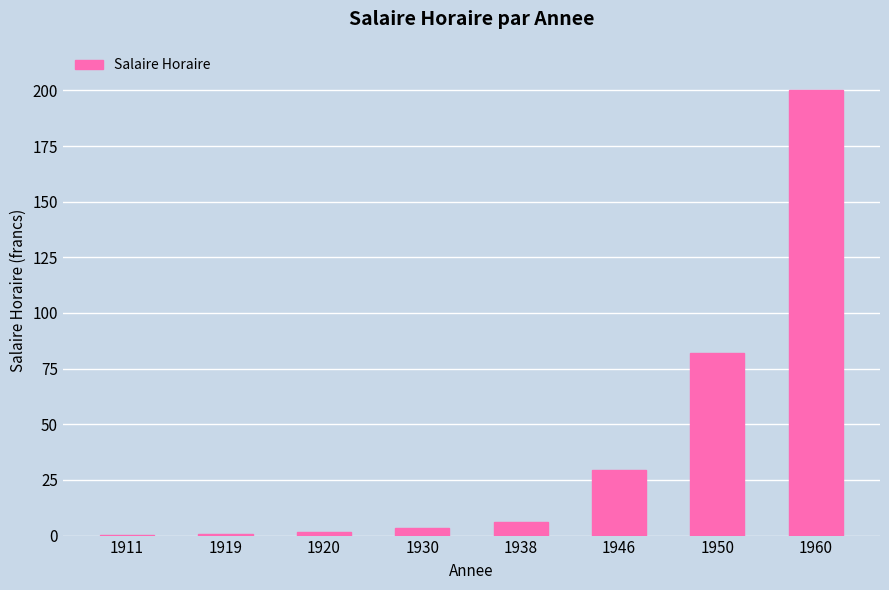

What is the average value?

40.4